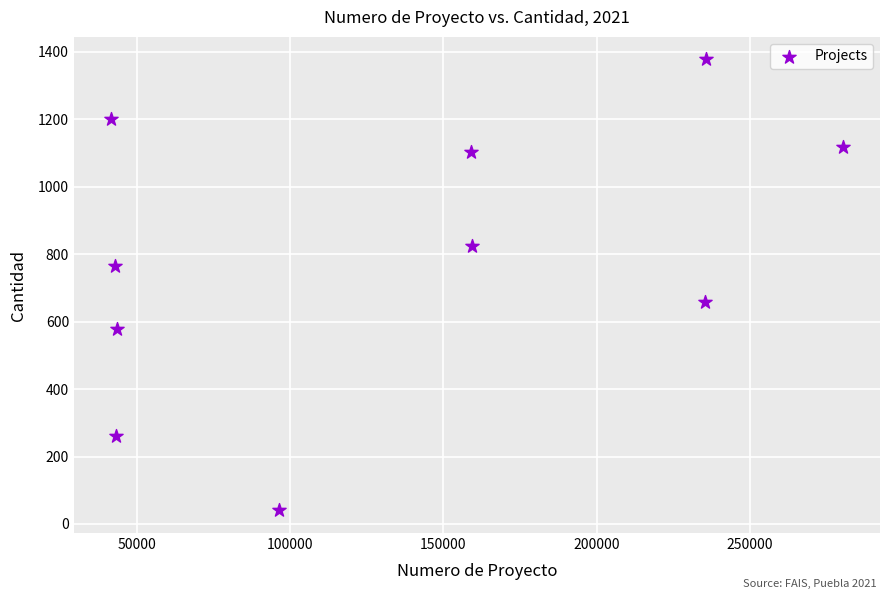

What is the average Y value?

792.3